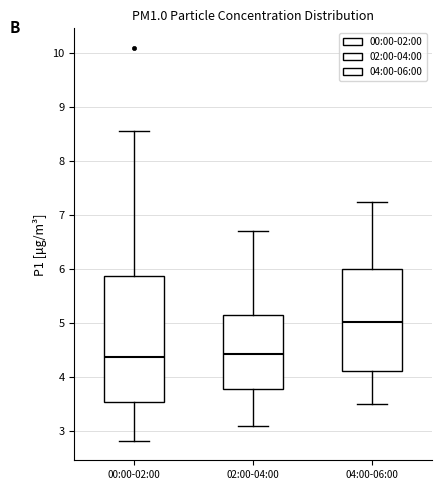

Comparing the boxes themselves (not the whiskers), which one is the tallest?

00:00-02:00